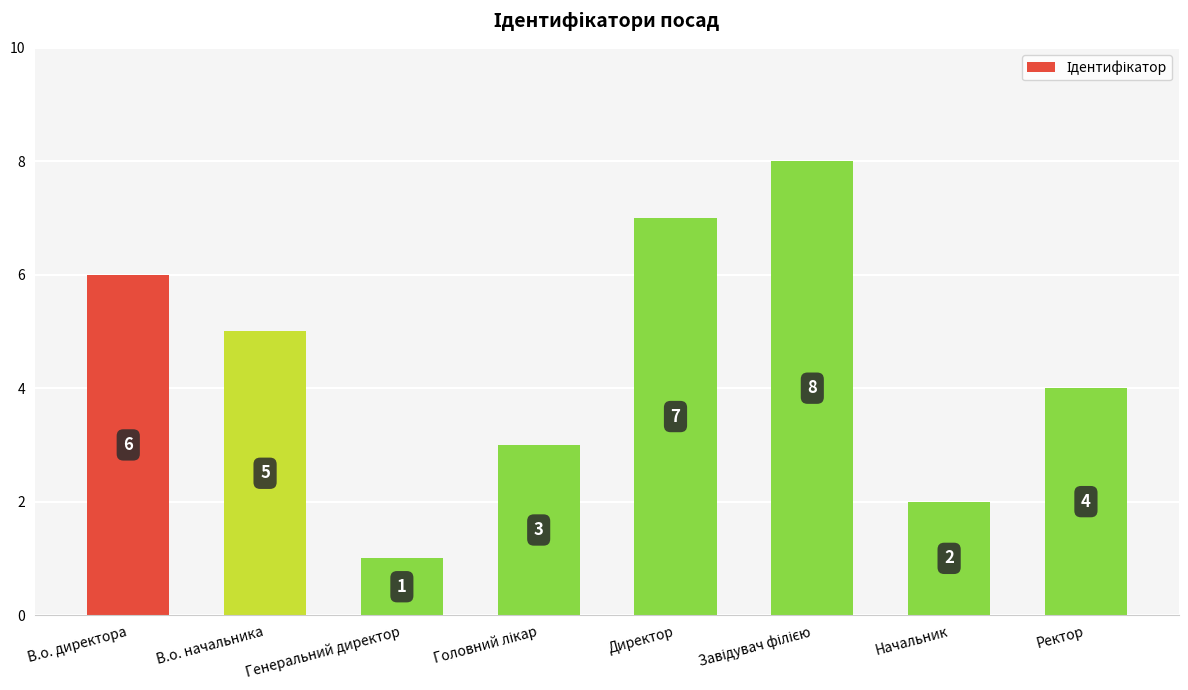

The chart shows a value of 7 at В.о. начальника. True or false?

False